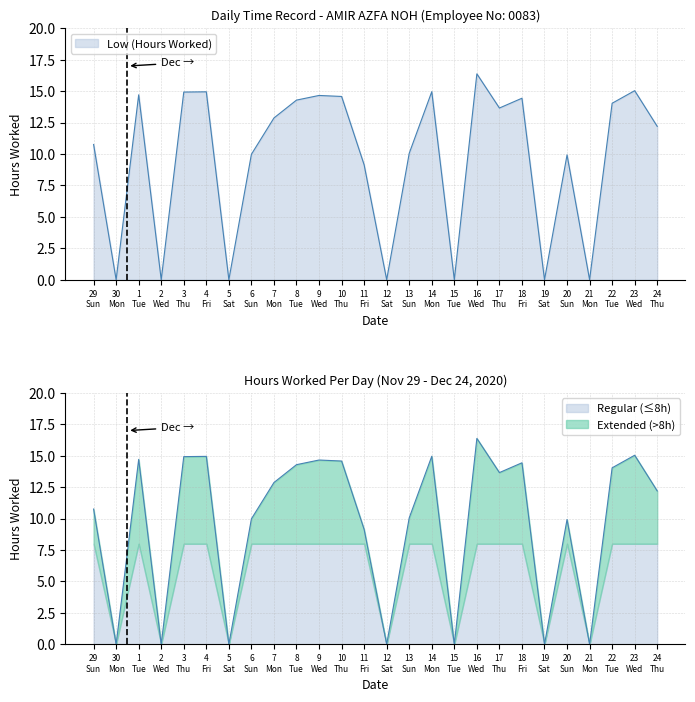

Where does the data first go above 12?

1 Tue